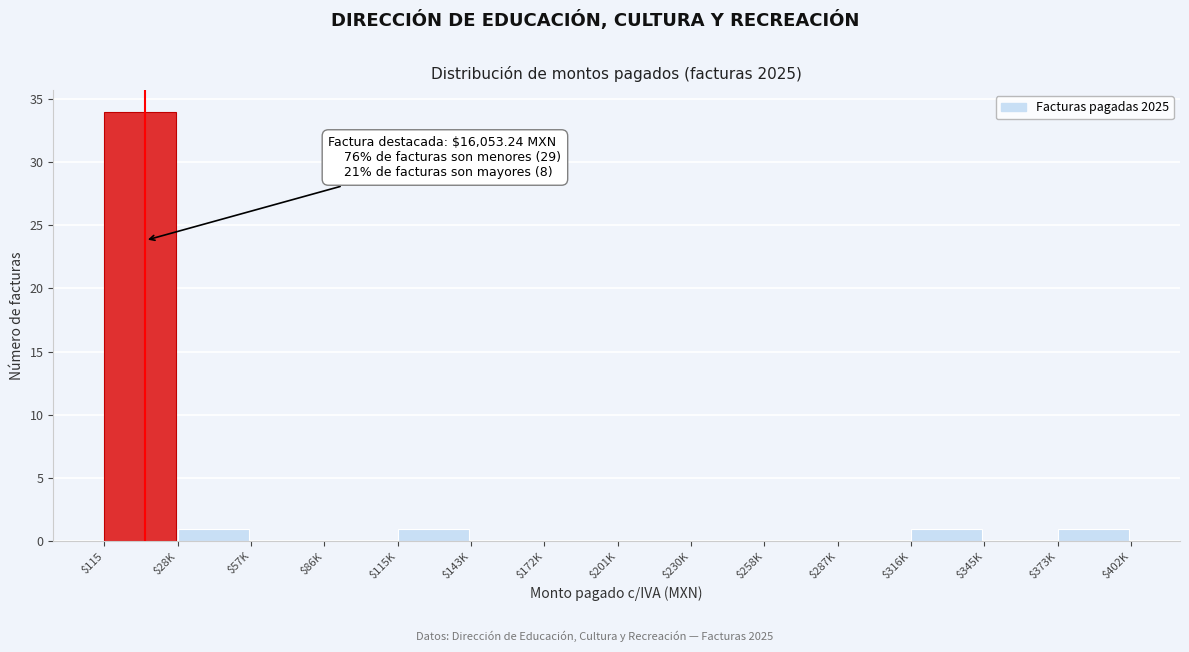

What is the maximum value shown in the chart?

34